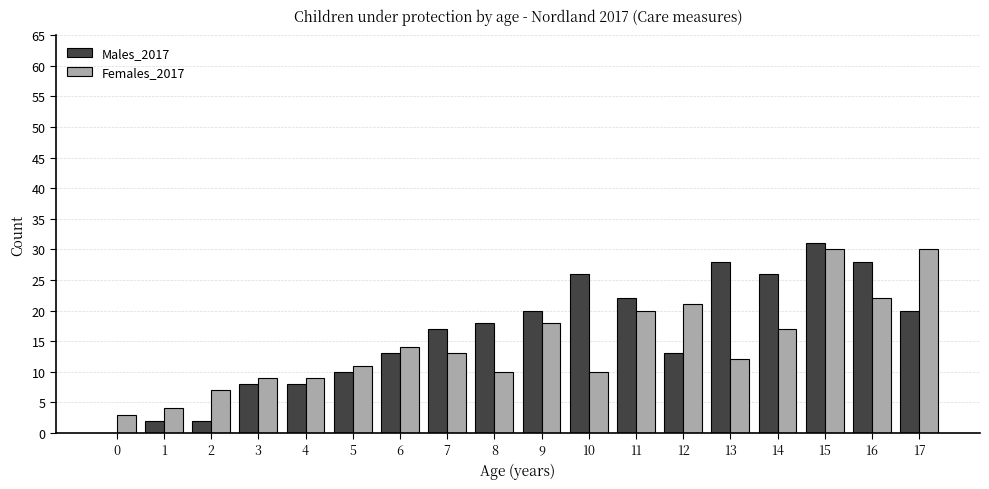

What is the highest value of the Males_2017 series?

31